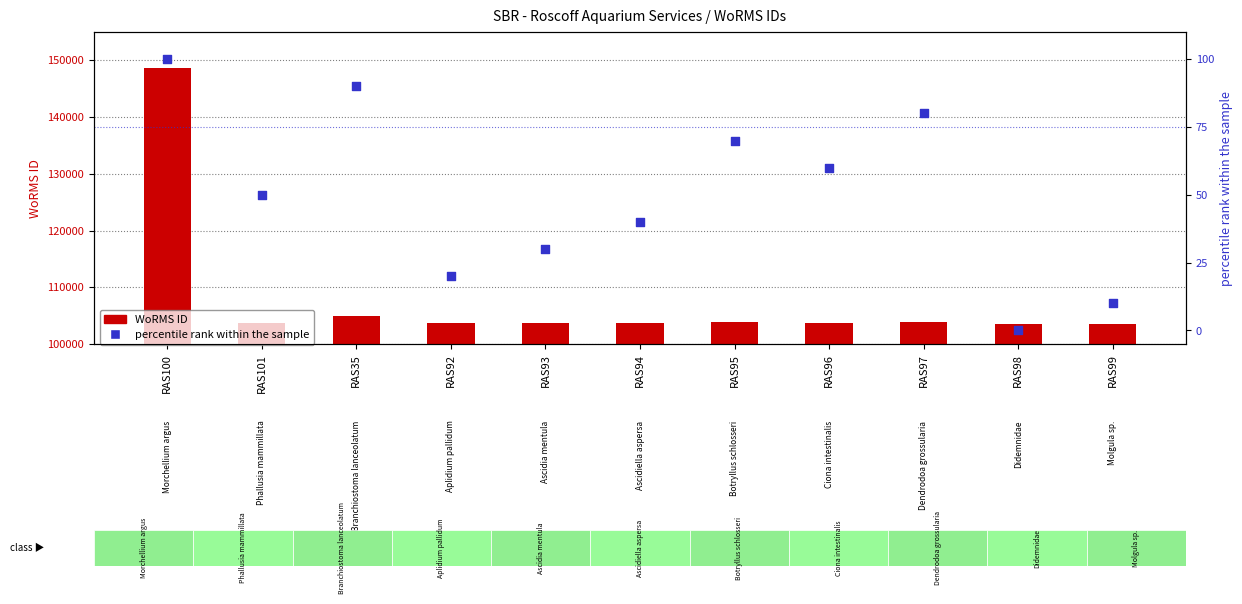

What are all the series names shown in the legend?

WoRMS ID, percentile rank within the sample